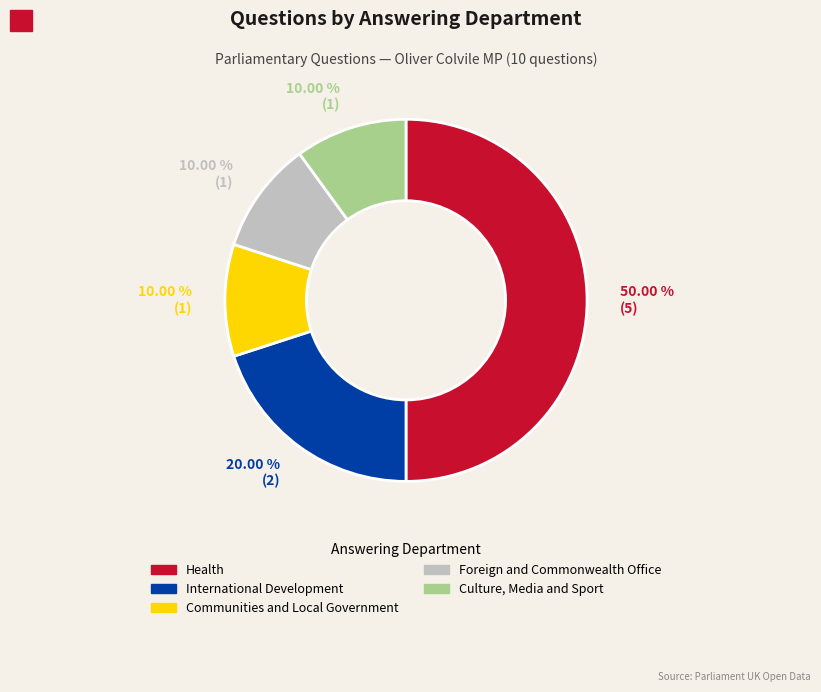

Is Communities and Local Government the majority of the pie?

No